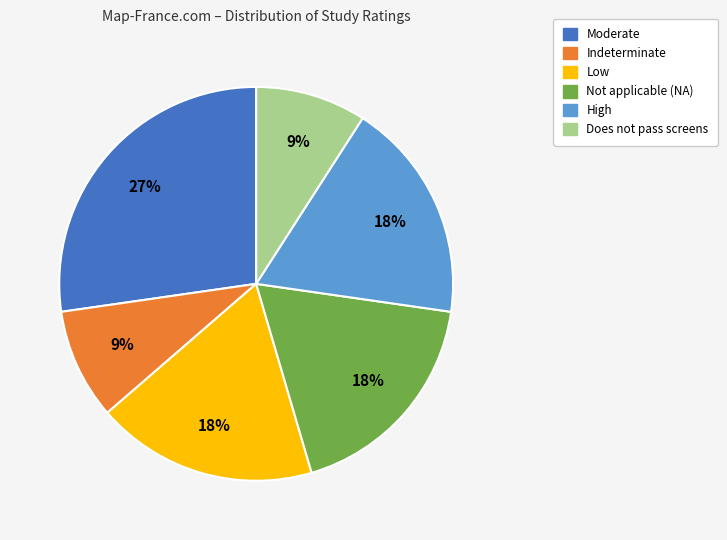

Does any single category account for the majority?

No